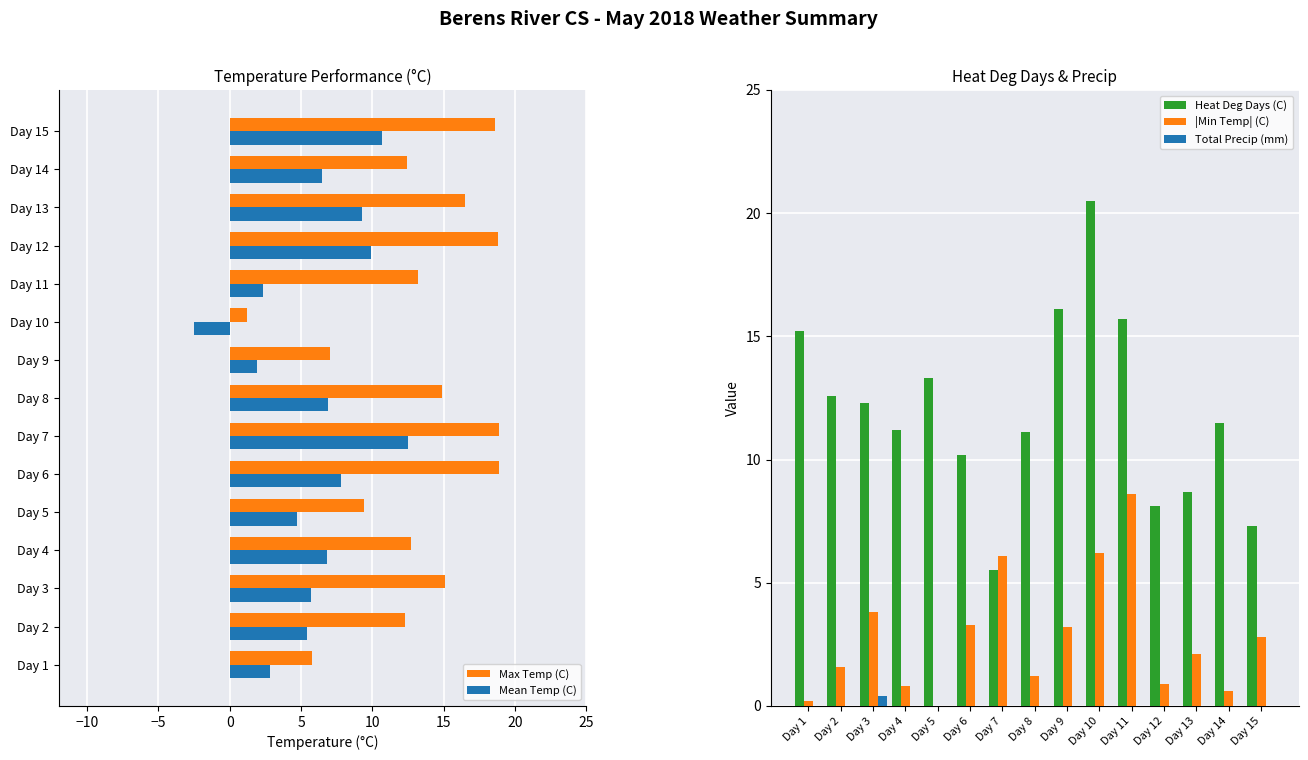

Is the value of Heat Deg Days (C) at Day 4 greater than the value of Total Precip (mm) at Day 6?

Yes